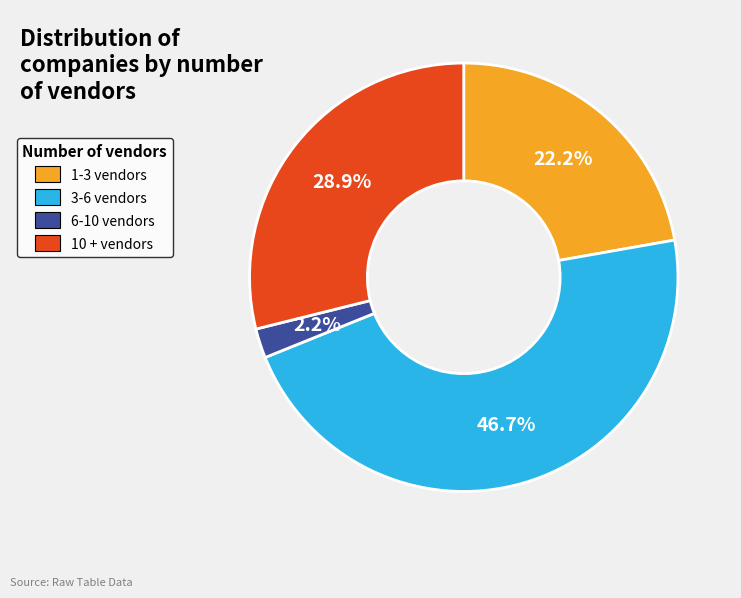

Rank the categories by value from lowest to highest.

6-10 vendors, 1-3 vendors, 10 + vendors, 3-6 vendors